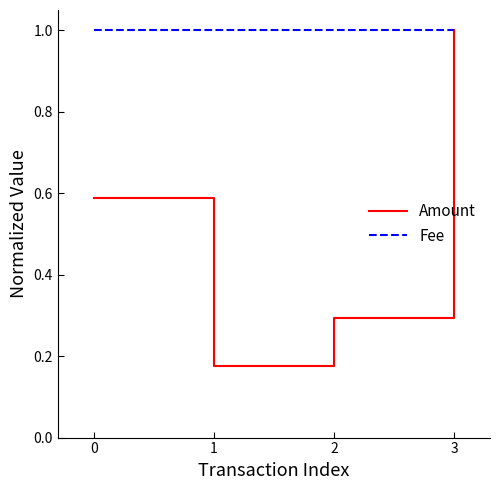

True or false: Fee has a value of 1.5 at 3.

False